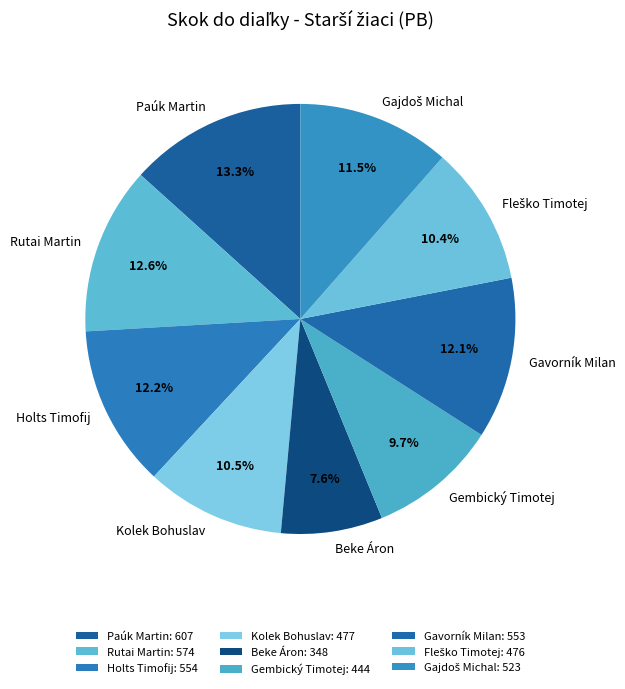

Is there a majority slice in this chart?

No